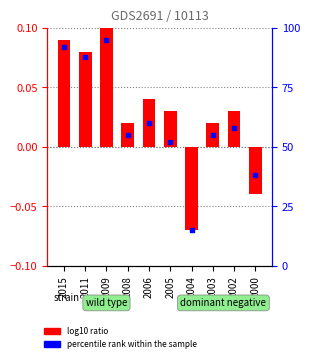

Which series has the largest total across all categories?

log10 ratio